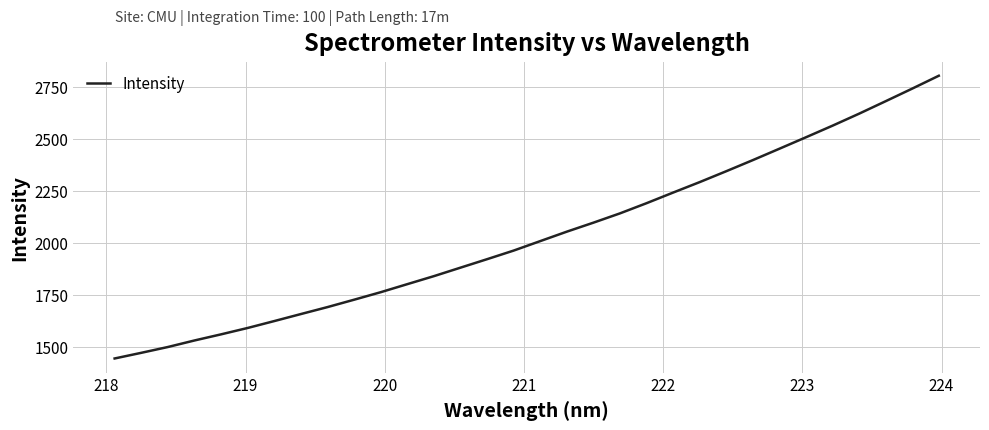

What is the greatest value displayed?

2803.1